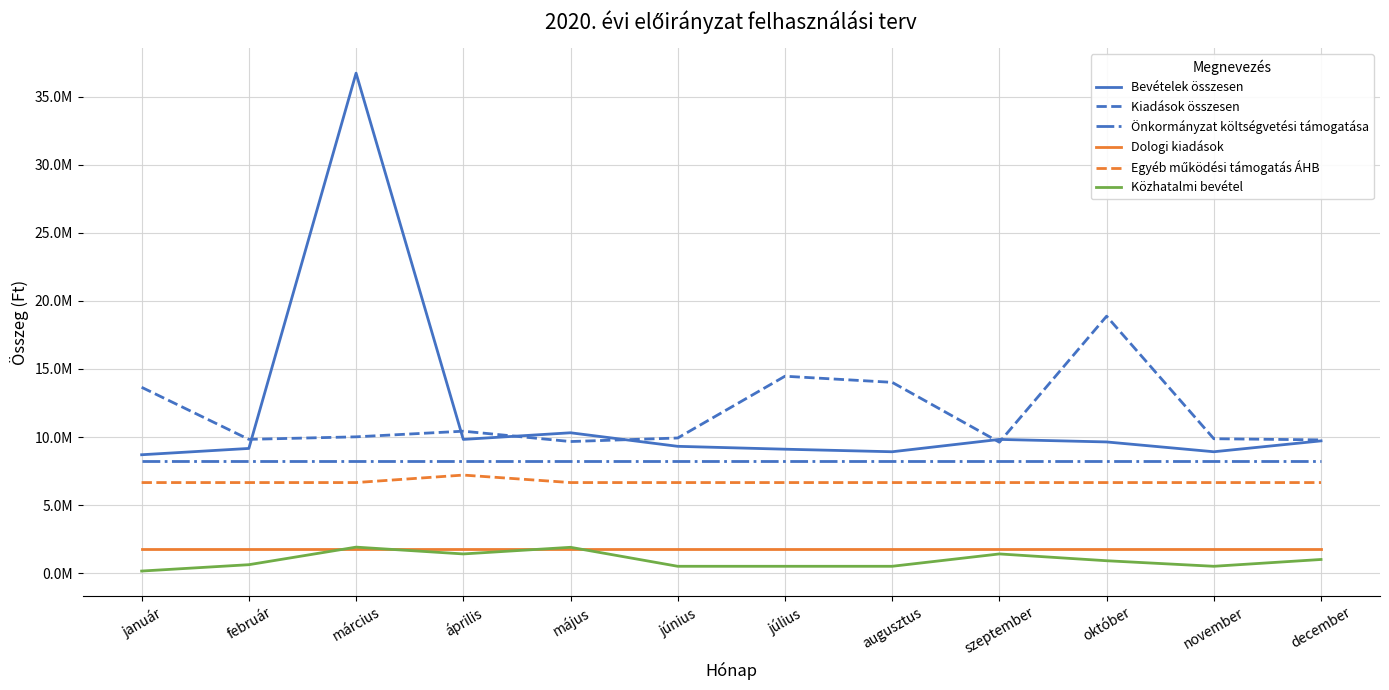

Is this an area chart (filled region under the line)?

No